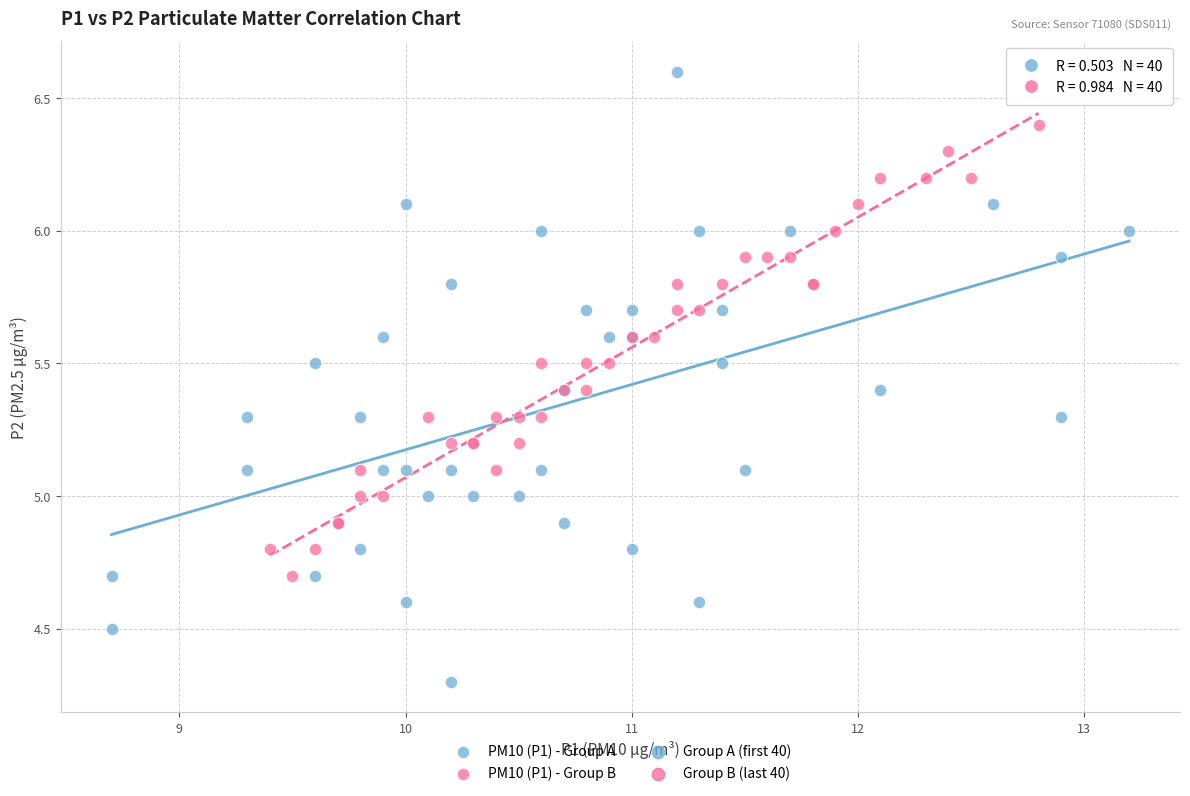

Which series contains the lowest Y value?

PM10 (P1) - Group A